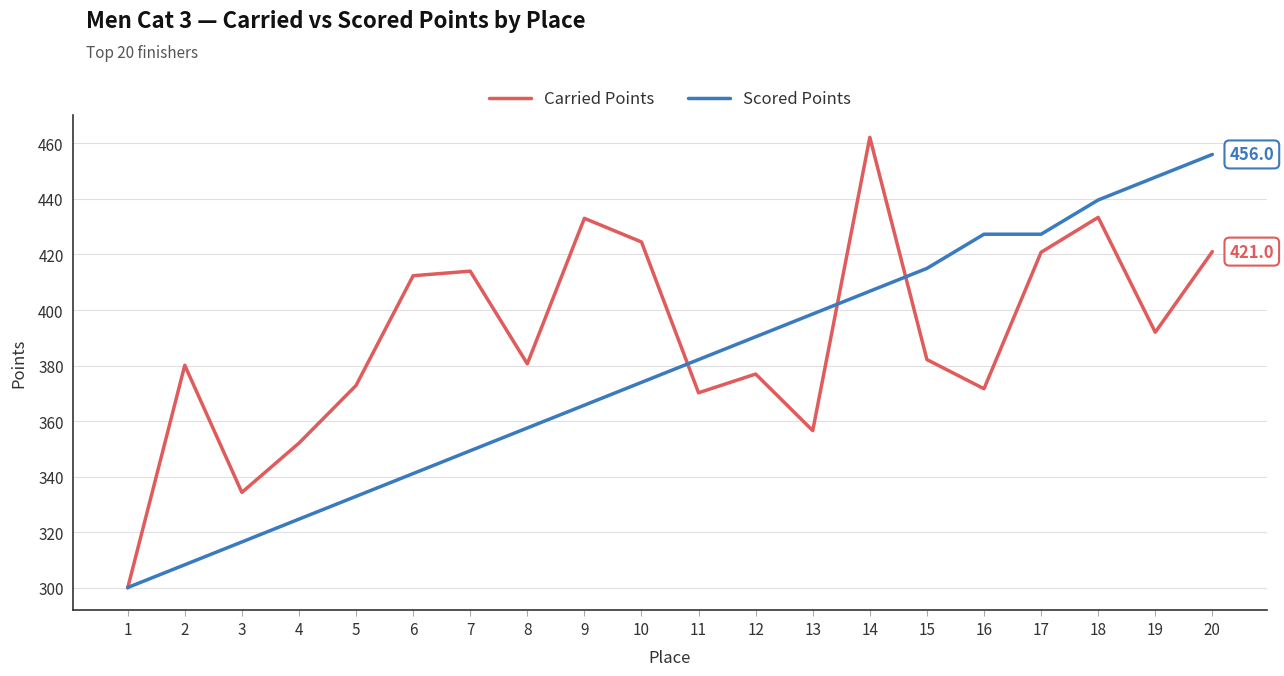

What is the total value across all series at 7?

763.4